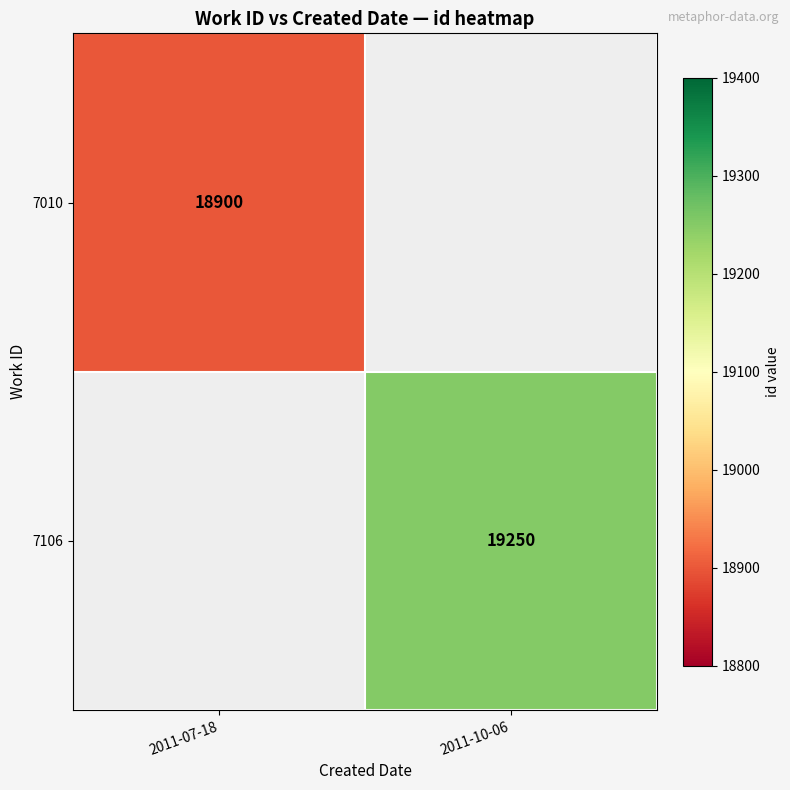

The 7010 series shows 4986 at 2011-07-18. True or false?

False